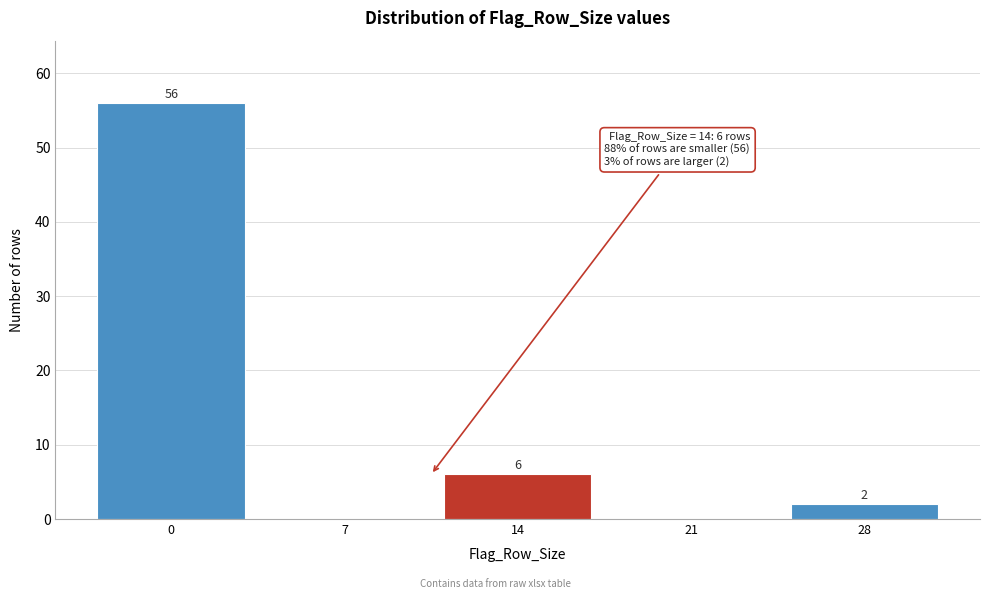

Reading right to left, list all the values displayed in this chart.

28=2	21=0	14=6	7=0	0=56